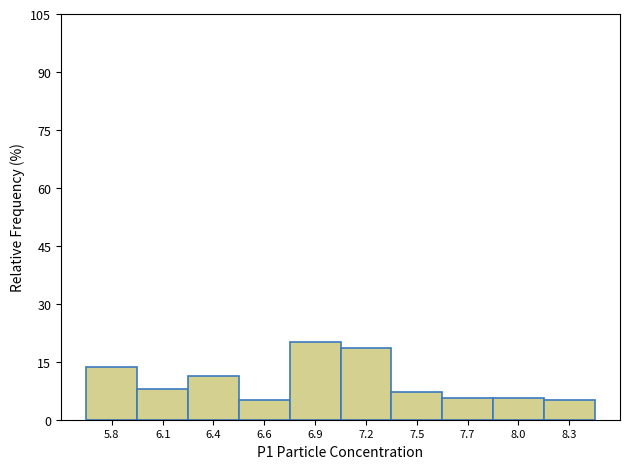

Reading left to right, transcribe all the data shown in this chart.

5.8=13.6	6.1=7.9	6.4=11.4	6.6=5.0	6.9=20.0	7.2=18.6	7.5=7.1	7.7=5.7	8.0=5.7	8.3=5.0